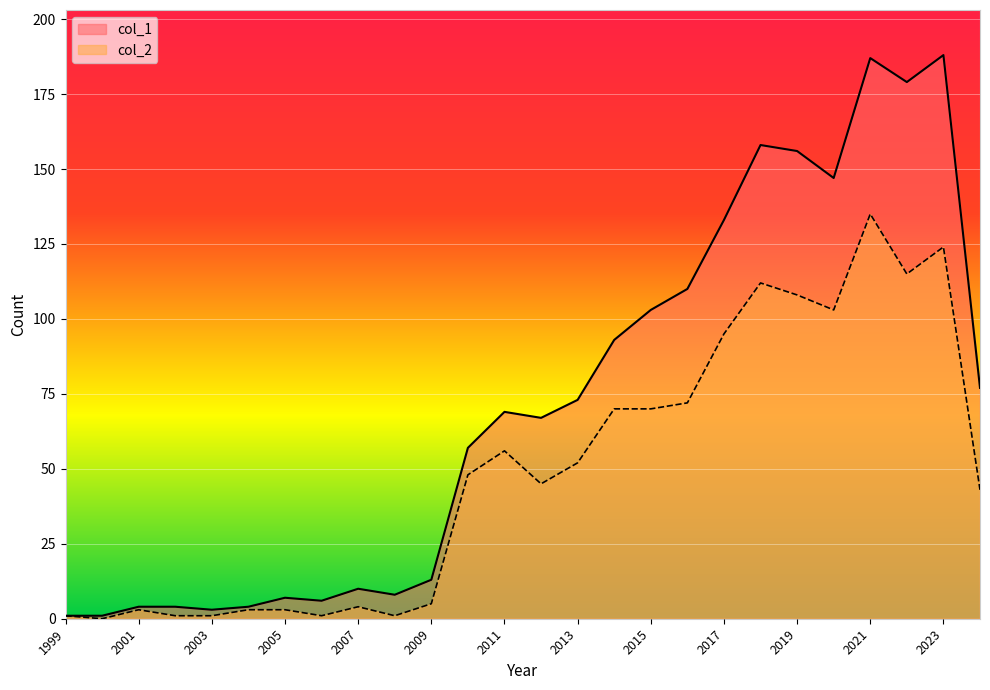

What is the difference between the col_1 values at 2001 and 2010?

53